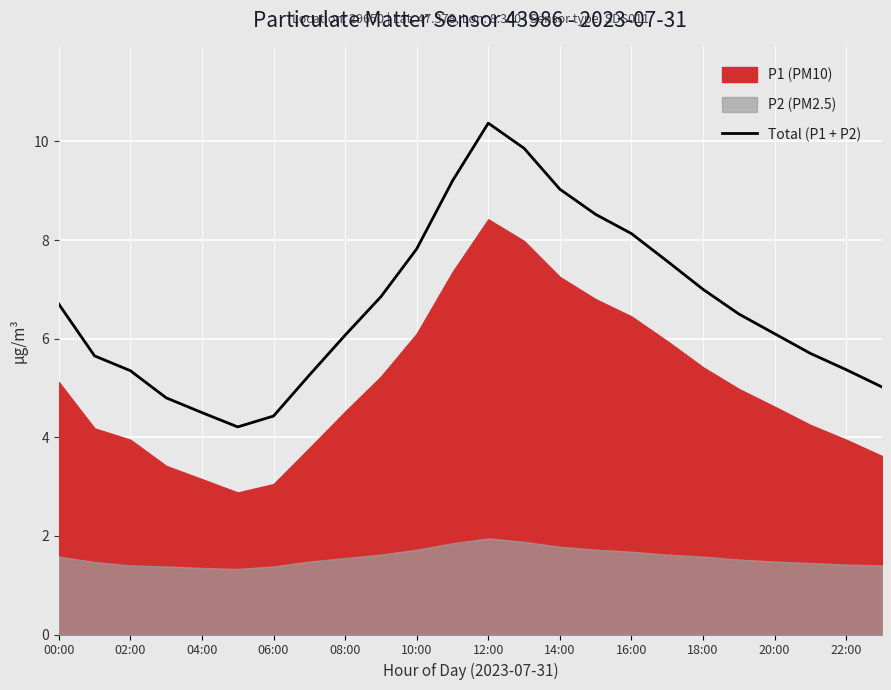

True or false: Total (P1 + P2) has a value of 1.2 at 20:00.

False